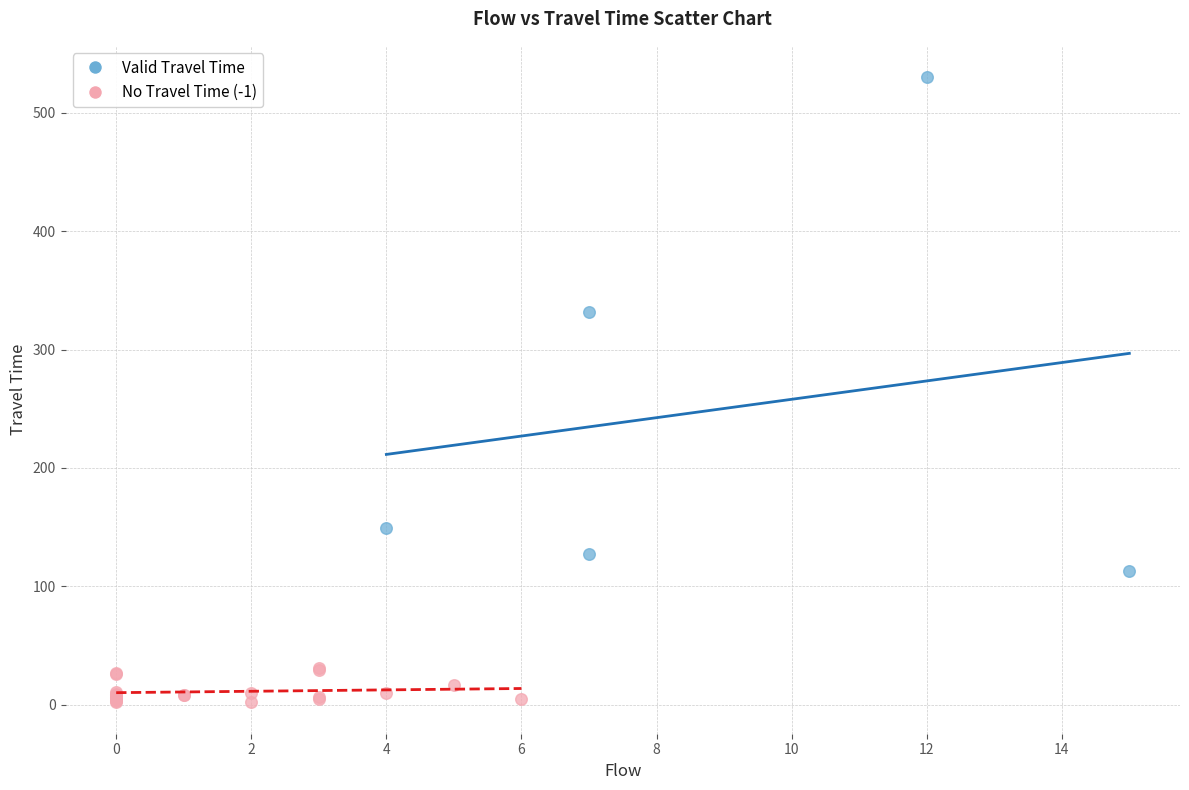

Which series reaches the maximum Y coordinate?

Valid Travel Time